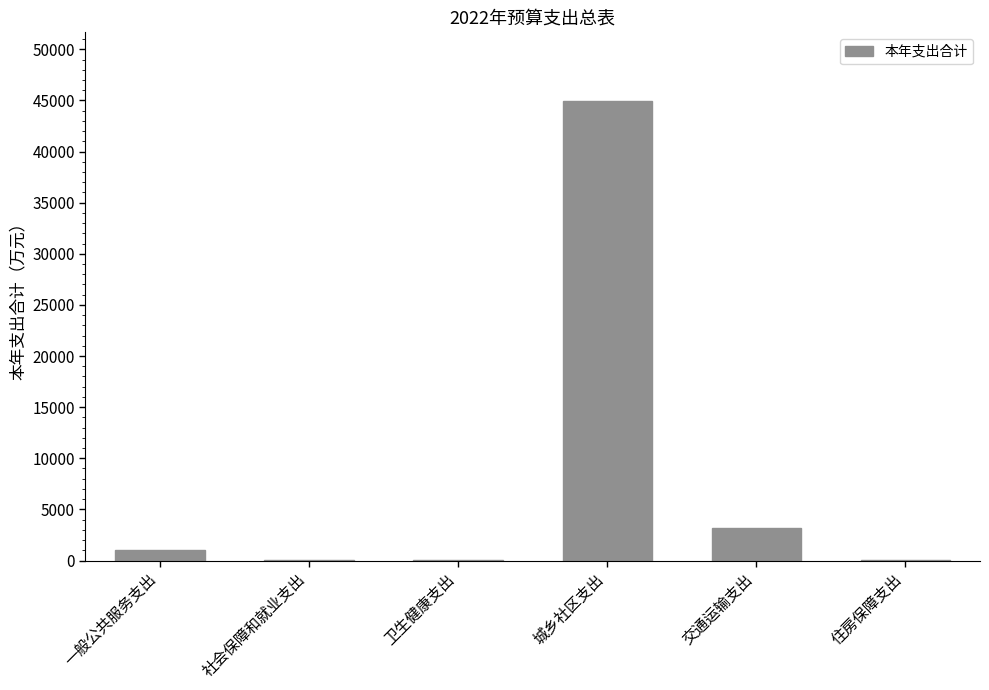

True or false: the data shows 44922.3 at 城乡社区支出.

True